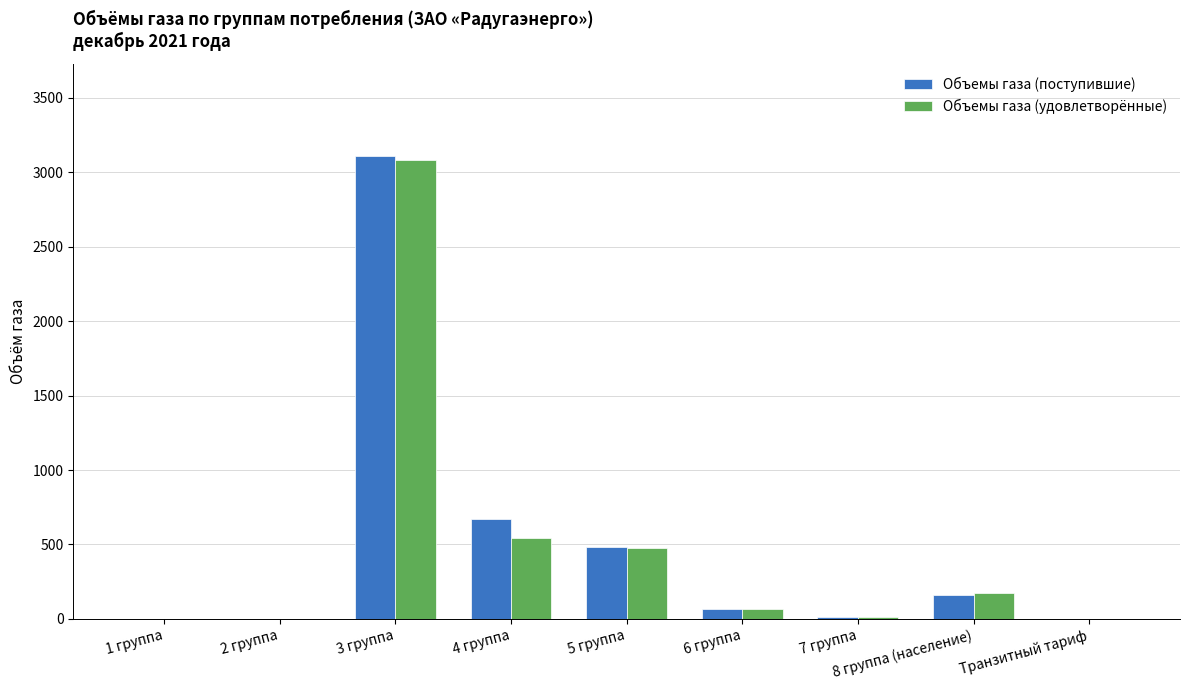

Between 1 группа and 5 группа, which series saw the biggest shift?

Объемы газа (поступившие)